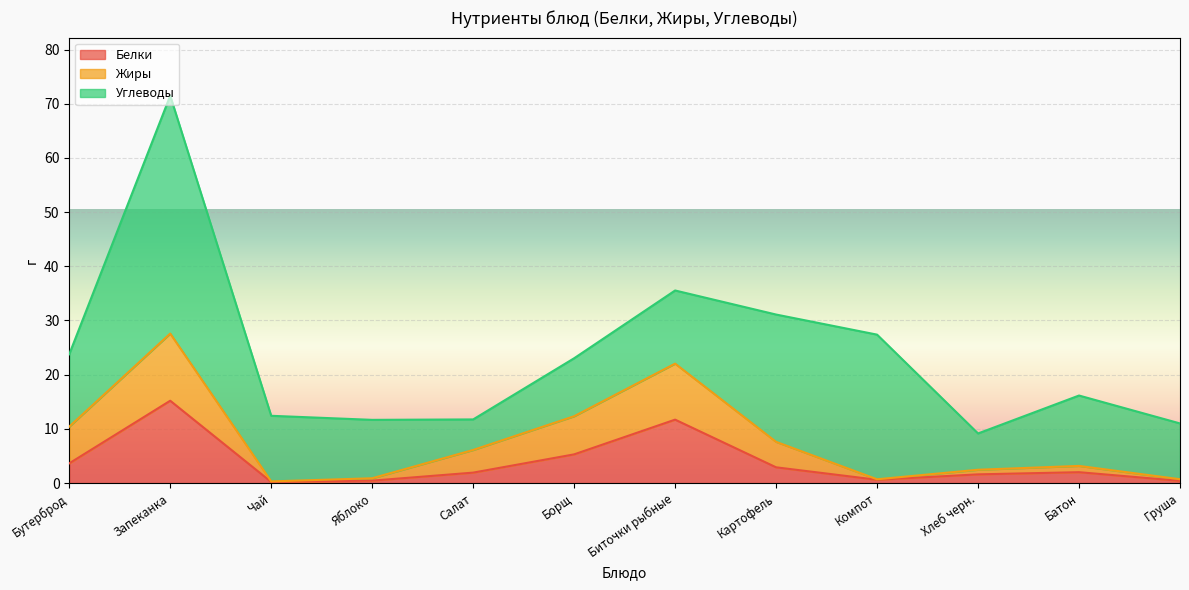

True or false: Белки and Жиры intersect in this chart.

False